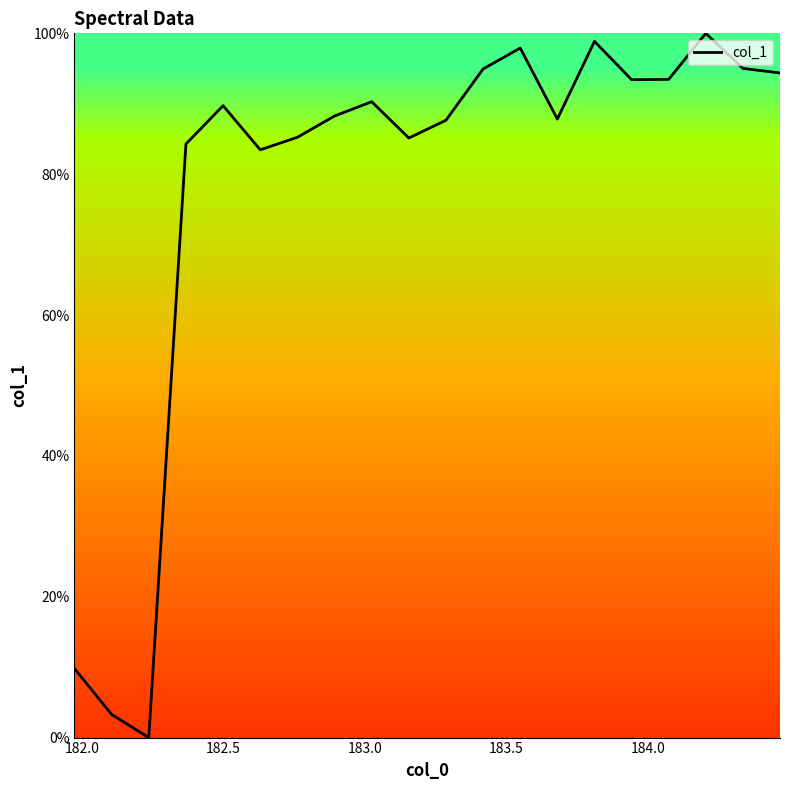

What is the greatest value displayed?

100.0